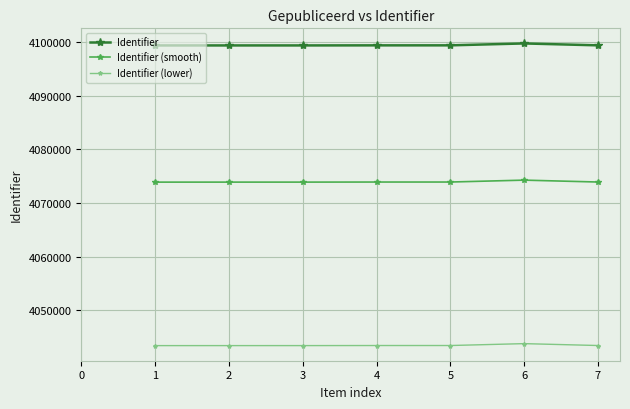

True or false: Identifier (lower) has a value of 6729708.5 at 6.

False